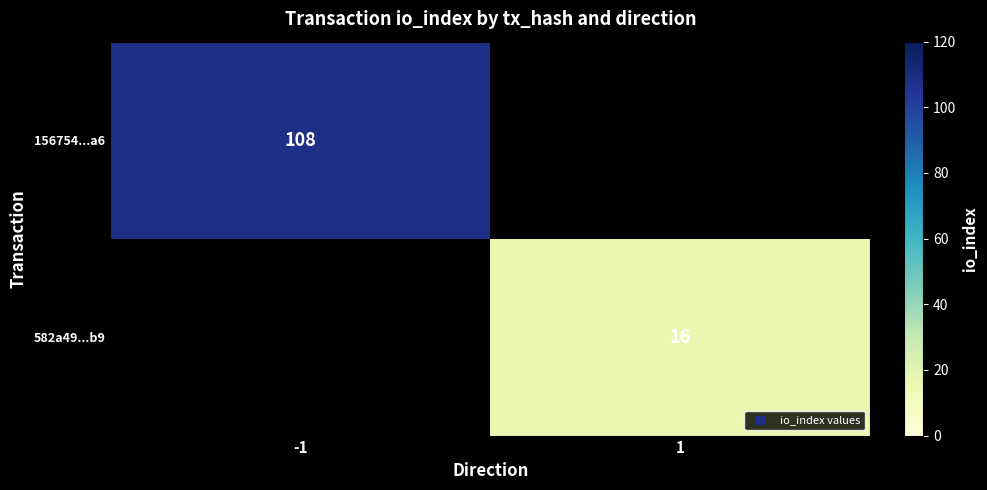

True or false: 156754...a6 has a value of 108.0 at -1.

True